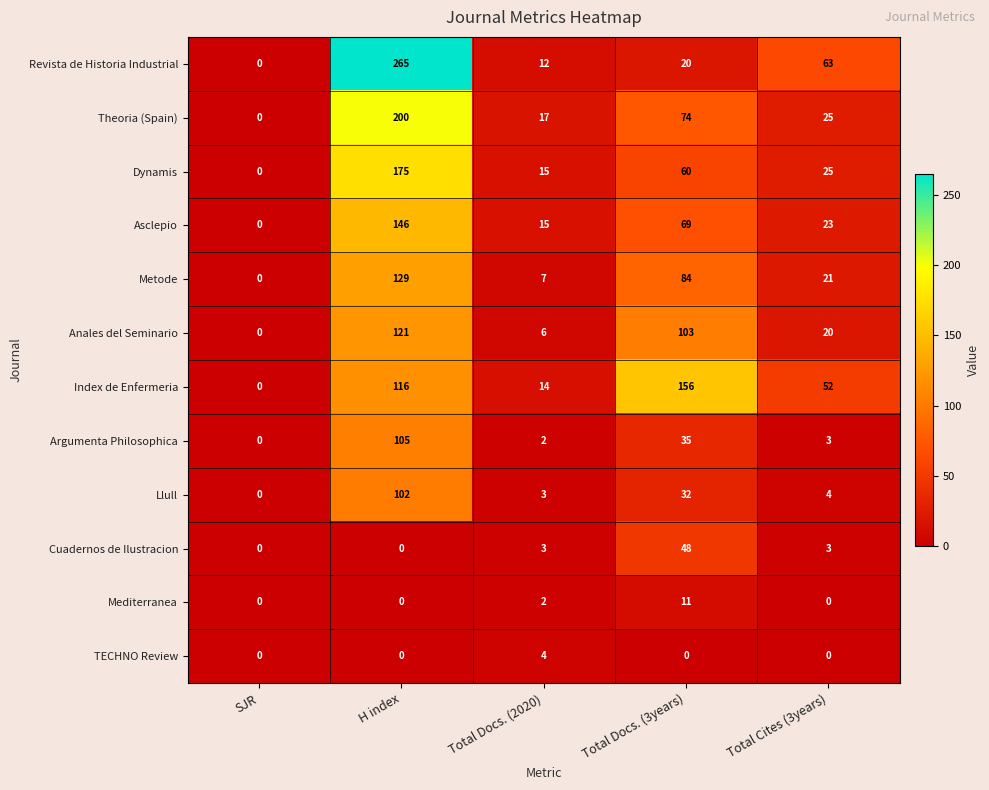

At which label does Index de Enfermeria first exceed 52?

H index